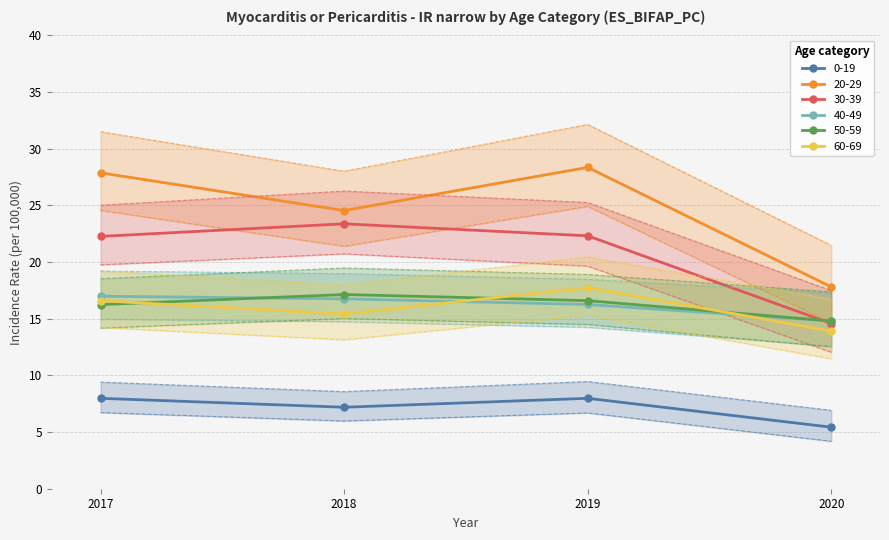

What is the maximum value for 30-39 IR?

23.4